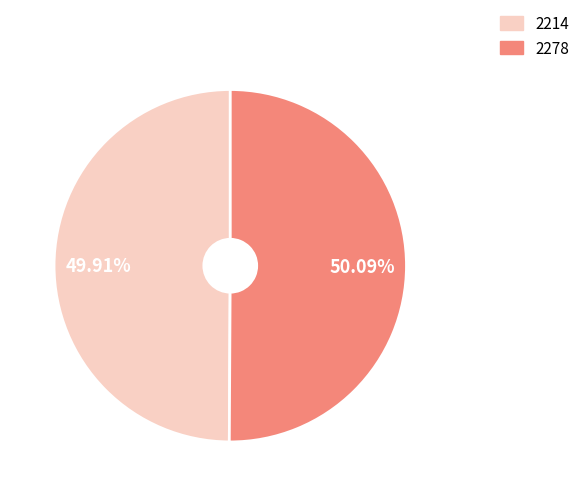

To the nearest percent, what is the combined percentage of 2214 and 2278?

100%